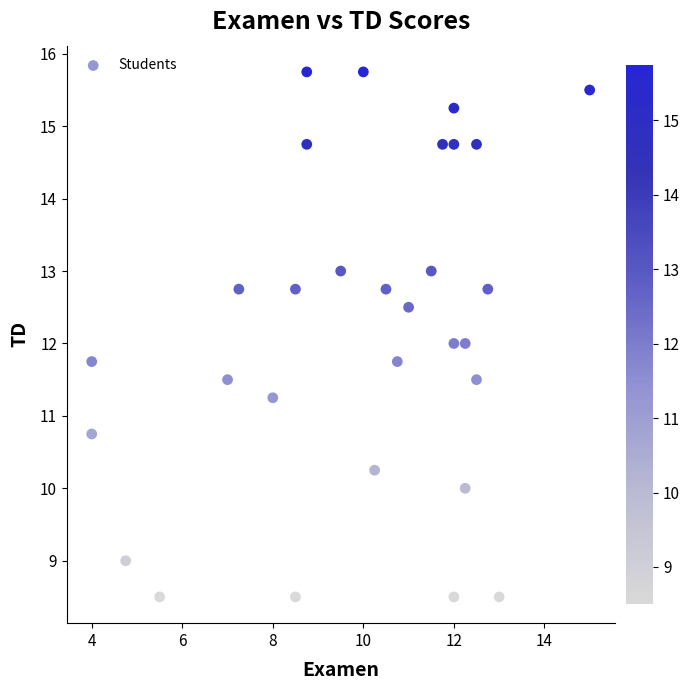

What is the range of X values (max minus min)?

11.0